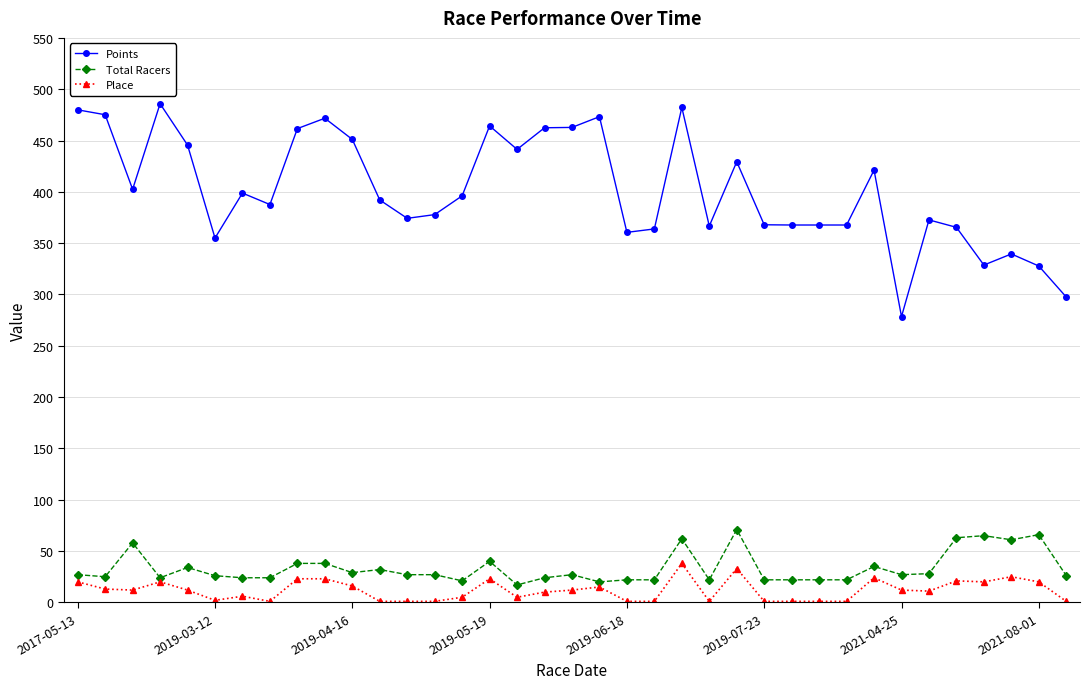

Does the chart display data point markers on the line(s)?

Yes